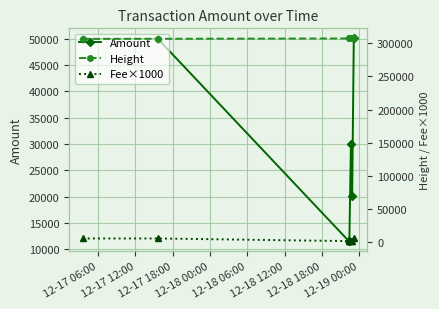

What is the maximum value shown in the chart?

307471